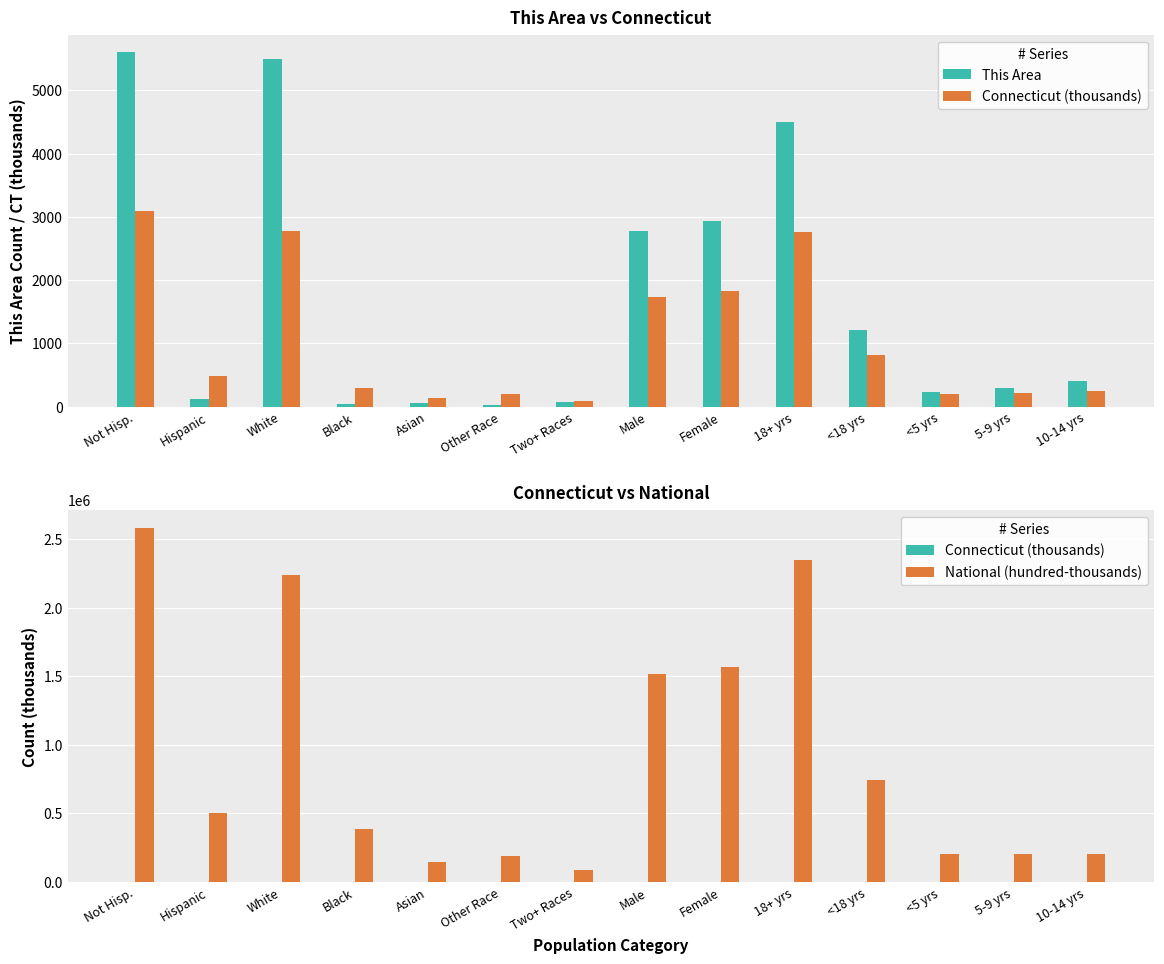

What is the value of the This Area bar at the 7th from the left?

72.0